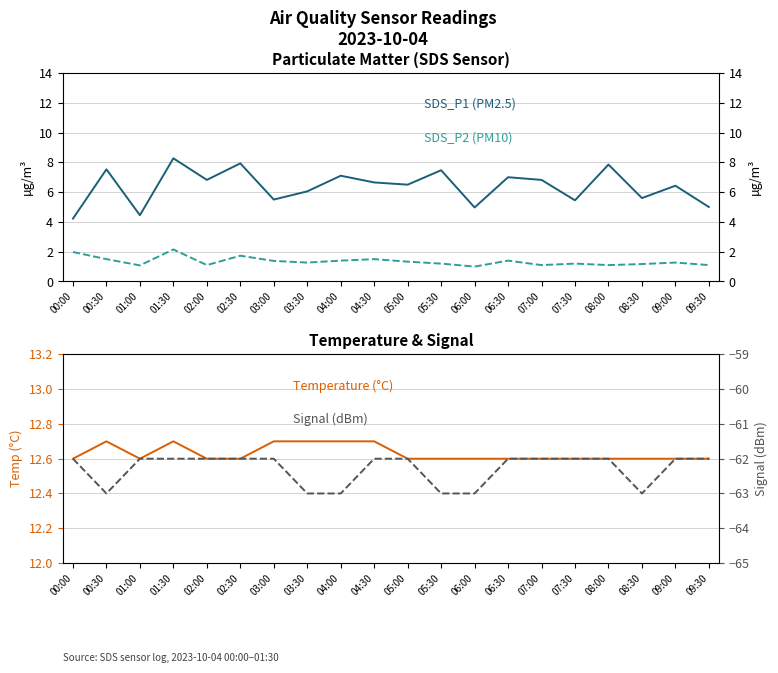

True or false: SDS_P2 and Temp intersect in this chart.

False